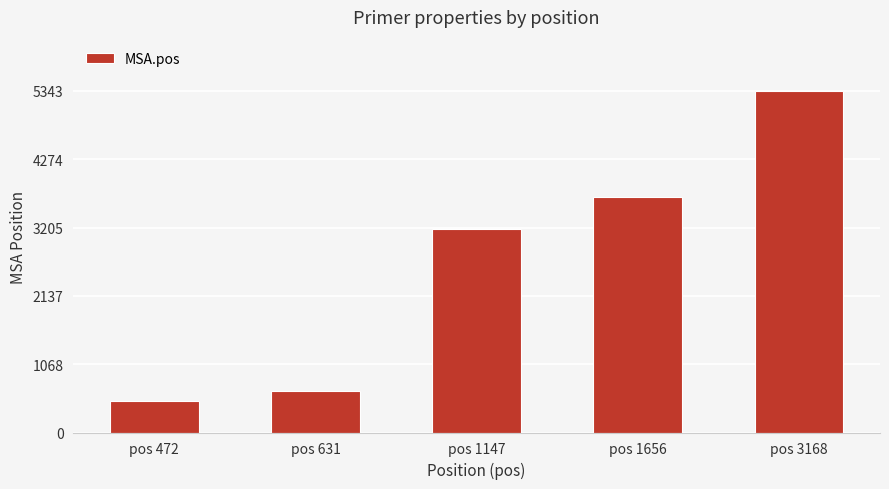

Between pos 1656 and pos 631, which is larger?

pos 1656